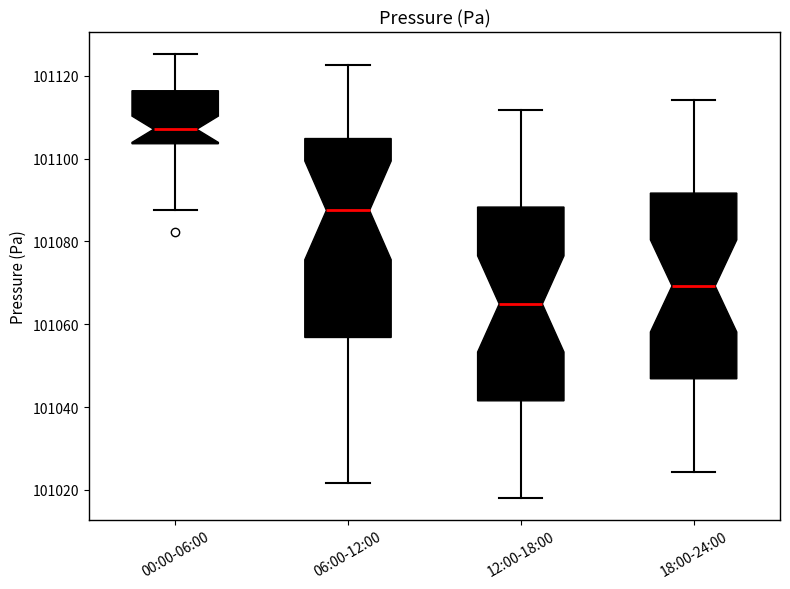

Where is the upper edge of the box for 06:00-12:00 on the y-axis? The values are not printed on the chart, so give them approximately, as read against the axis.

101104